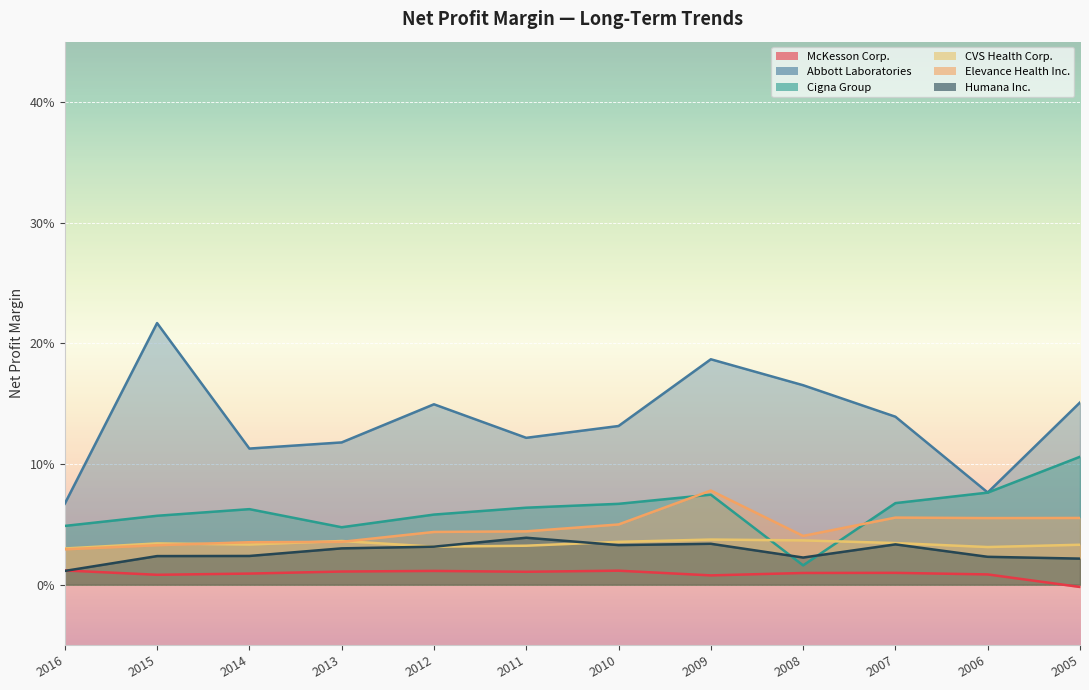

What is the approximate value of Abbott Laboratories at 2011?

0.1